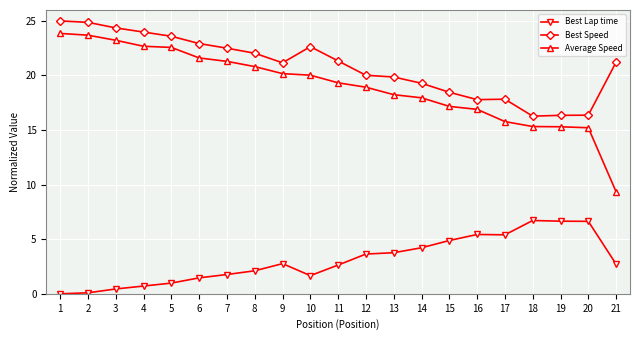

The Best Speed series shows 23.6 at 5. True or false?

True